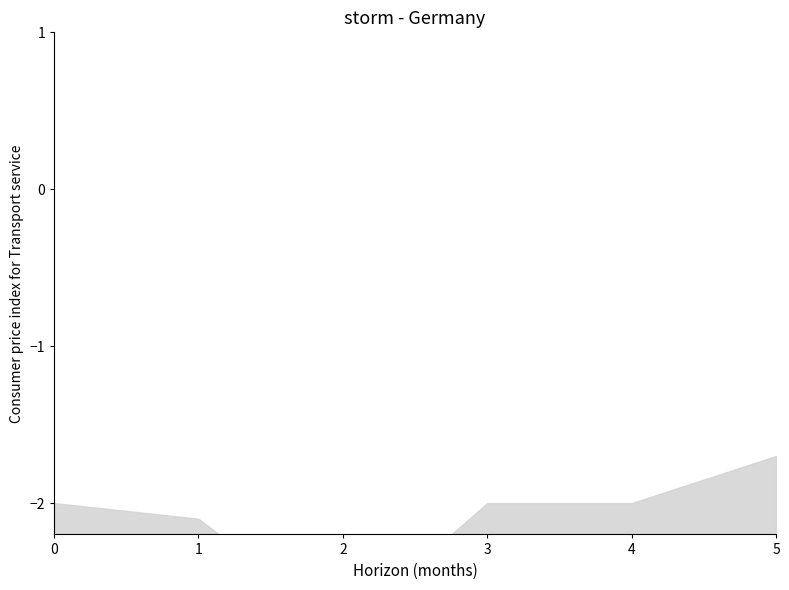

The value at 0 is -3.2. True or false?

True